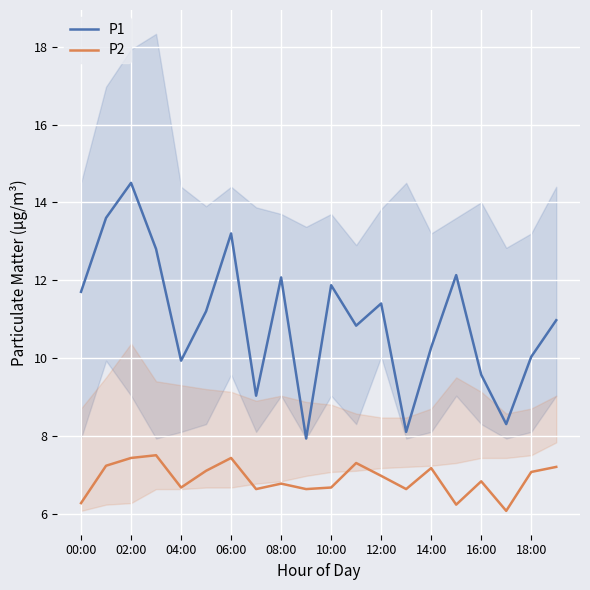

True or false: P1 and P2 cross at least once.

False